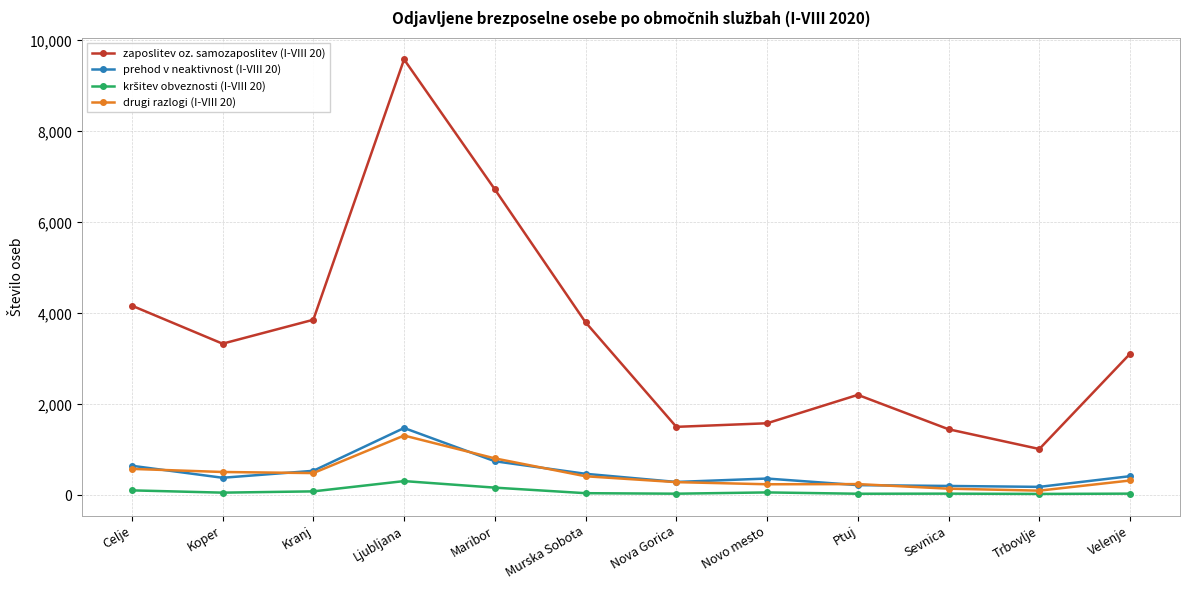

What is the label of the 10th point from the left?

Sevnica